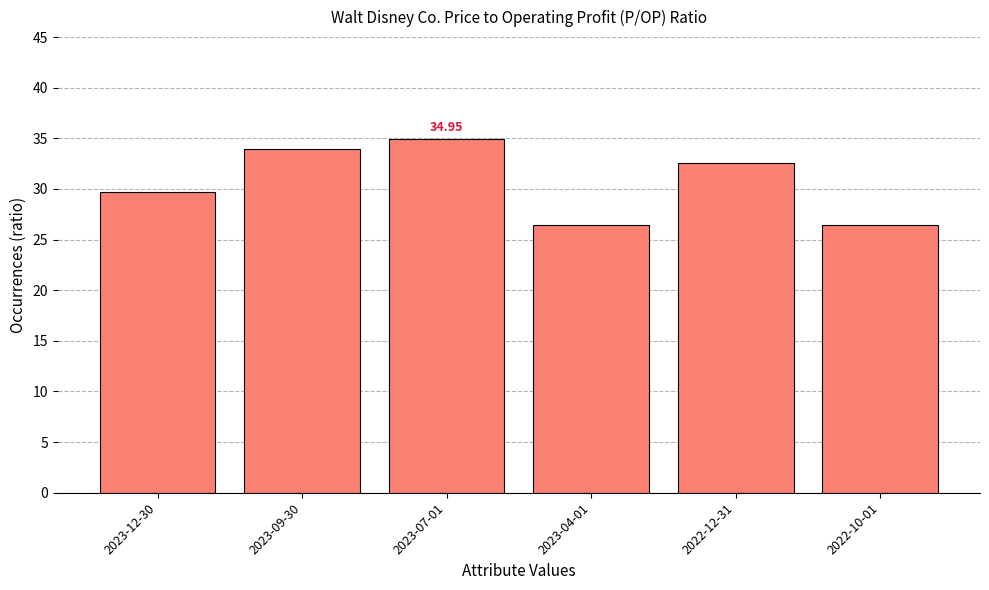

What is the minimum value shown in the chart?

26.4